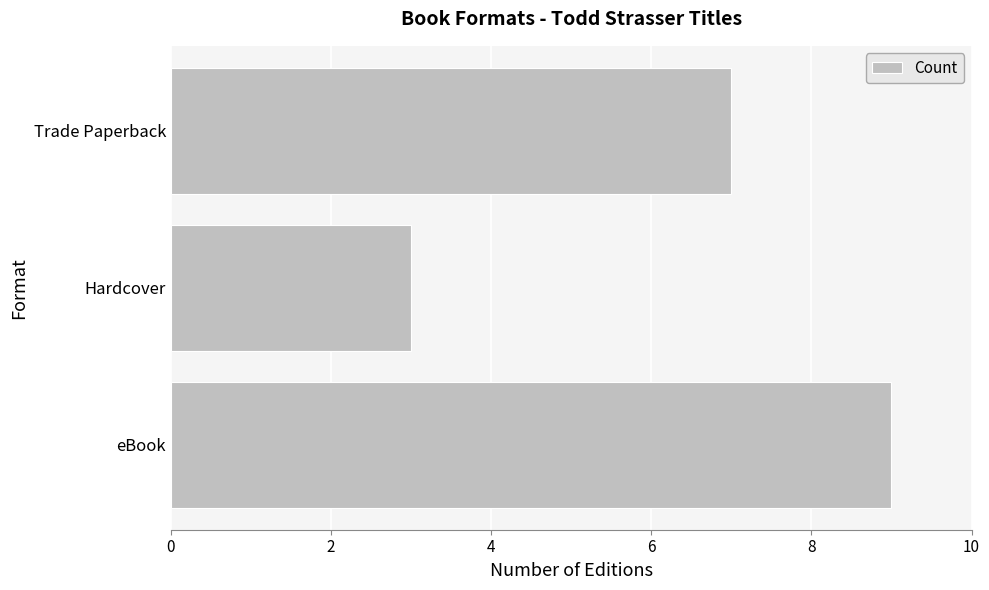

Rank the categories by value from highest to lowest.

eBook, Trade Paperback, Hardcover